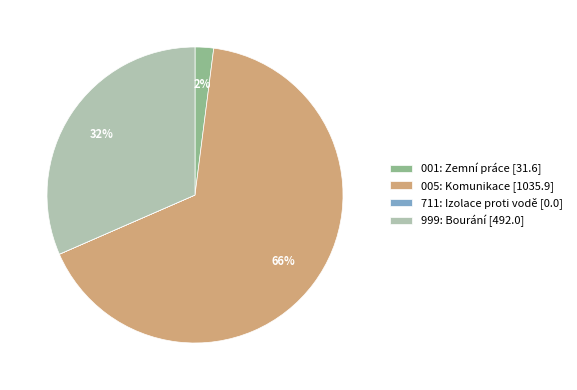

Is there any slice that represents more than half of the pie?

Yes